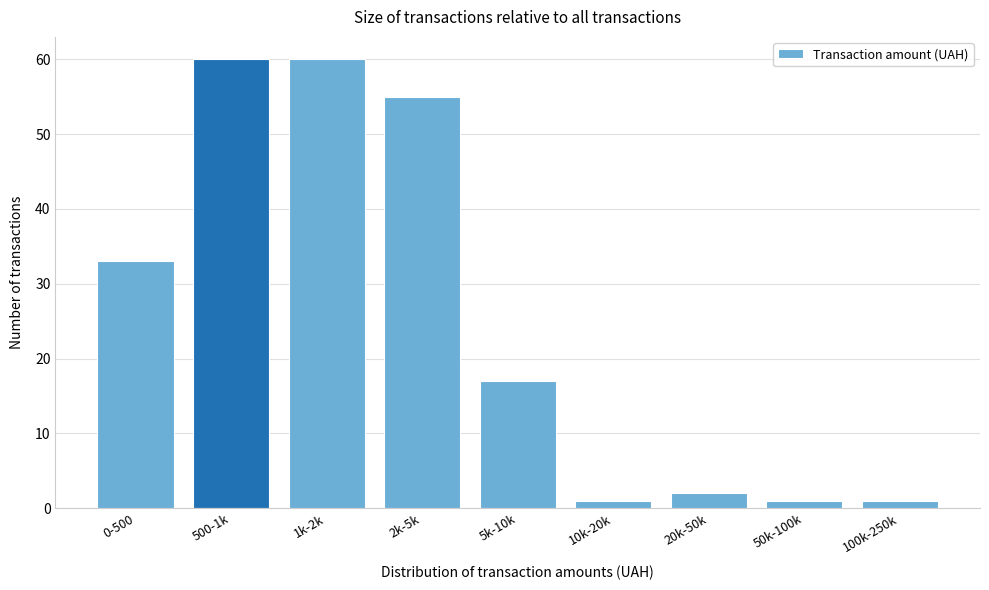

Reading left to right, transcribe all the data shown in this chart.

0-500=33	500-1k=60	1k-2k=60	2k-5k=55	5k-10k=17	10k-20k=1	20k-50k=2	50k-100k=1	100k-250k=1